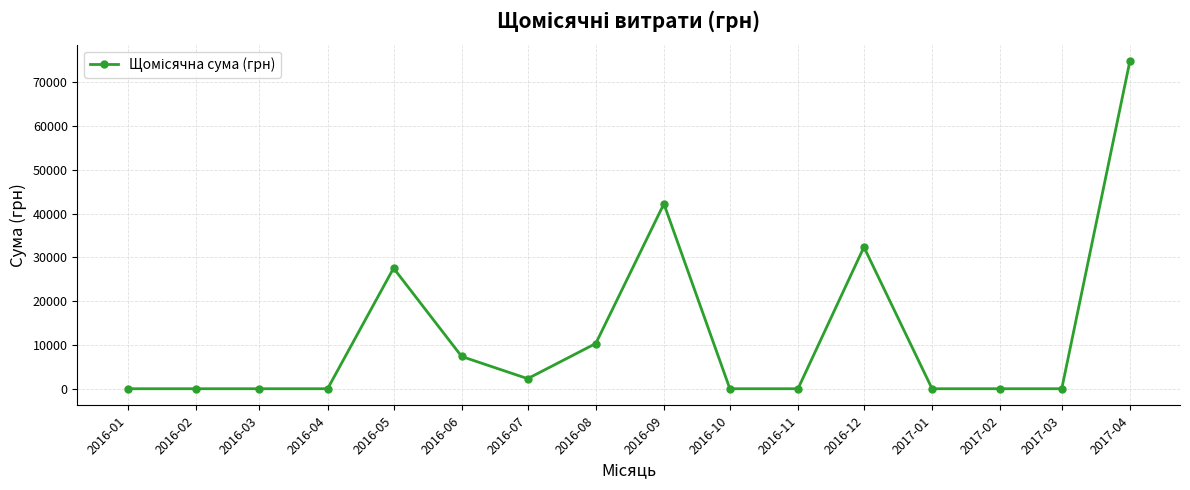

Reading left to right, what are all the values shown in this chart?

0.0	0.0	0.0	0.0	27533.6	7360.0	2299.8	10328.1	42226.3	0.0	0.0	32345.0	0.0	0.0	0.0	74813.2